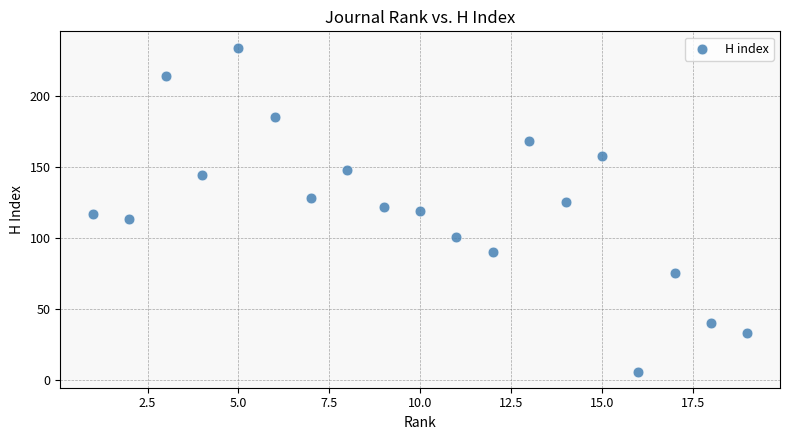

What is the range of Y values (max minus min)?

228